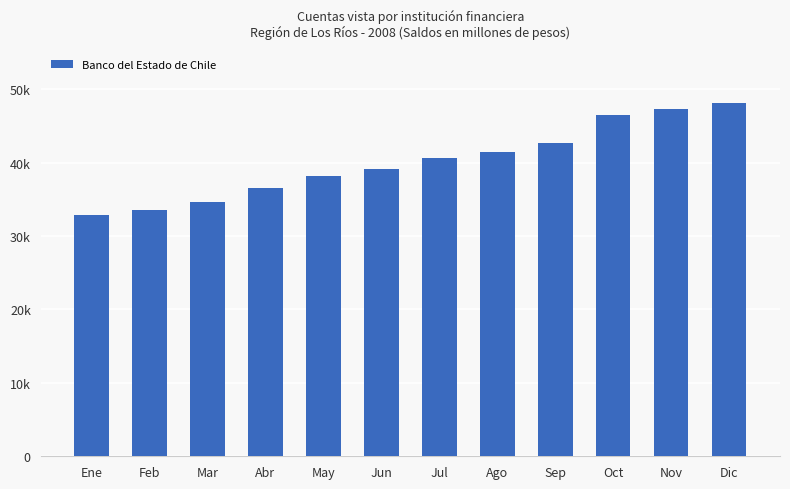

The value at Nov is 47337. True or false?

True